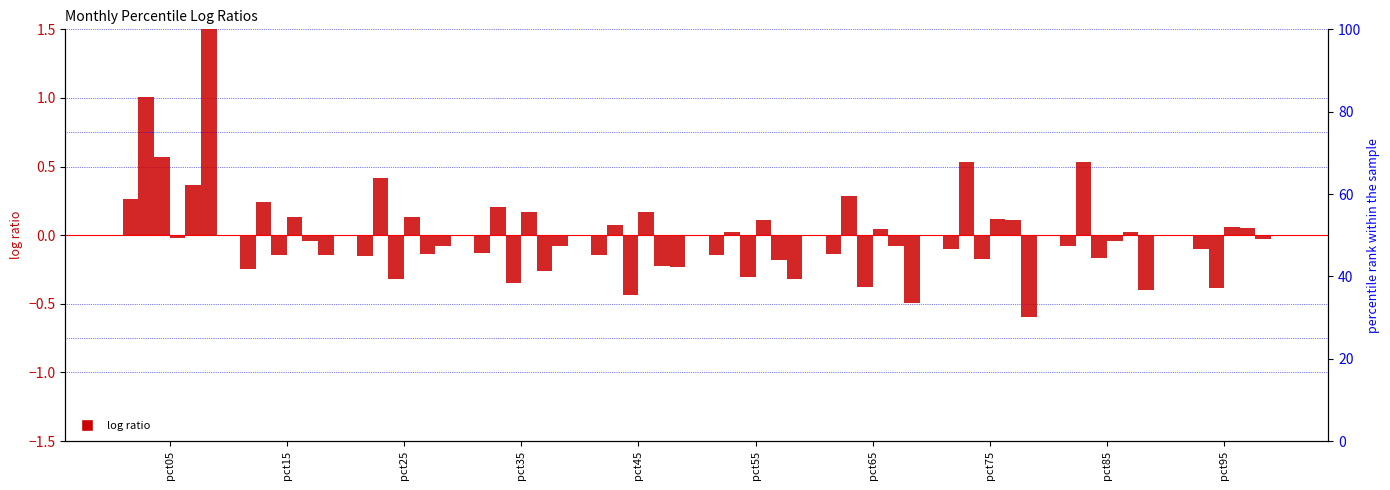

Where is Jan nearest to the value 0?

pct95